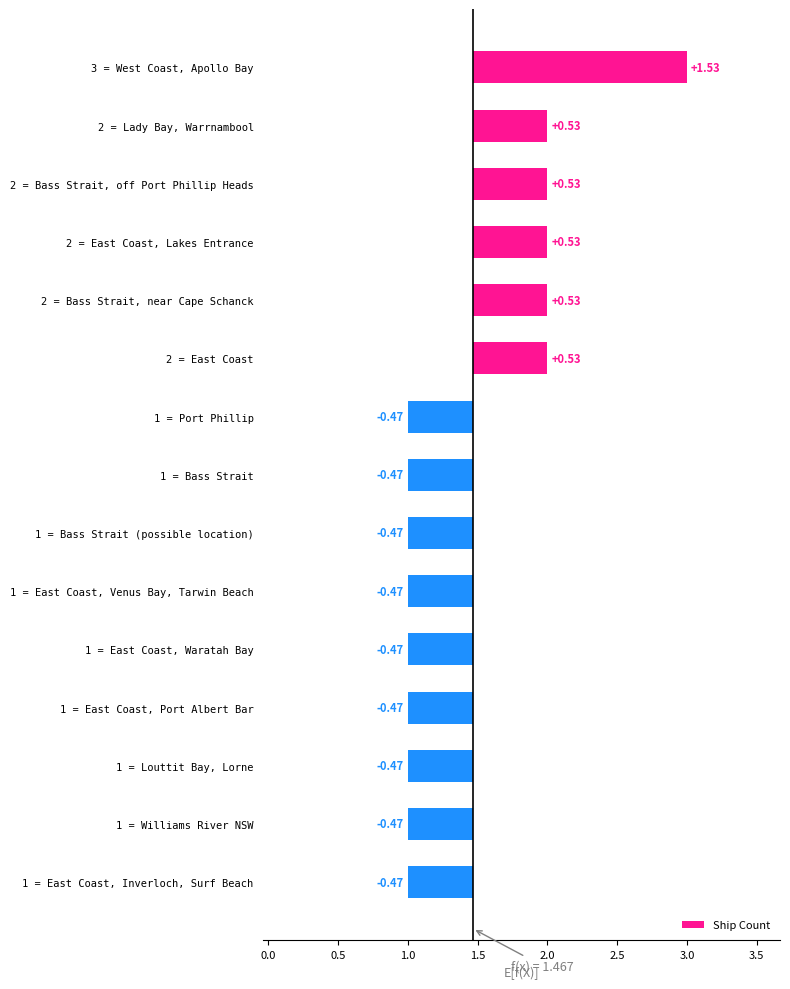

The chart shows a value of -0.5 at 1 = Louttit Bay, Lorne. True or false?

True